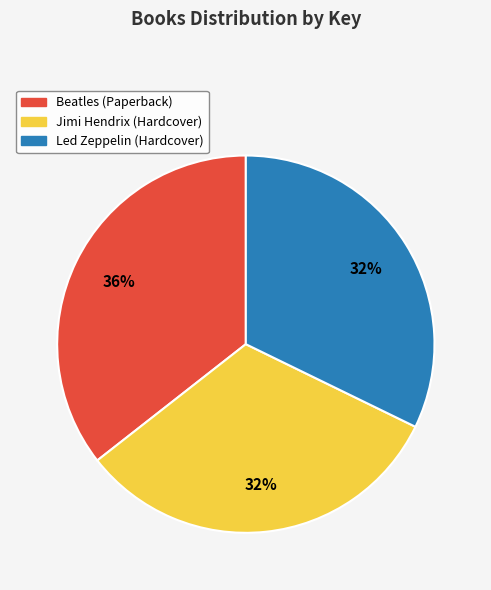

Which category has the biggest portion of the pie?

Beatles (Paperback)